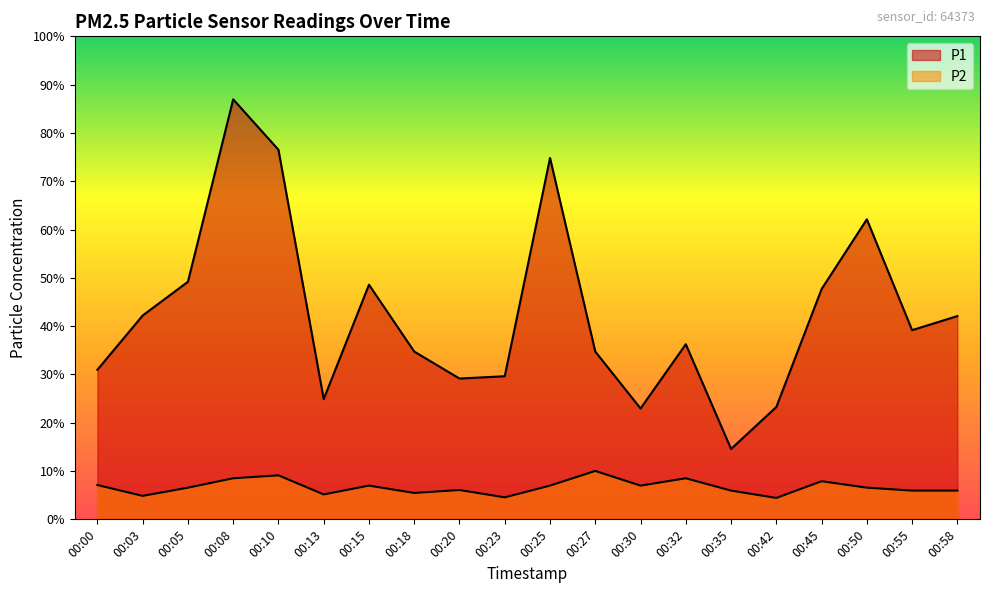

What is the total value across all series at 00:30?

4.9